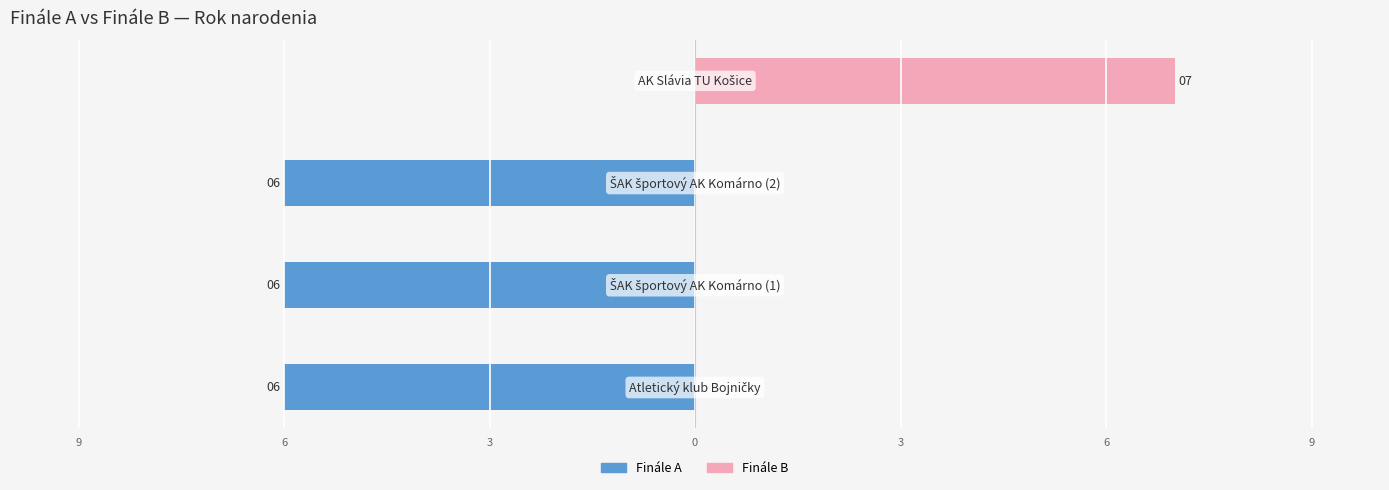

How many data points in Finále B are above 0?

1